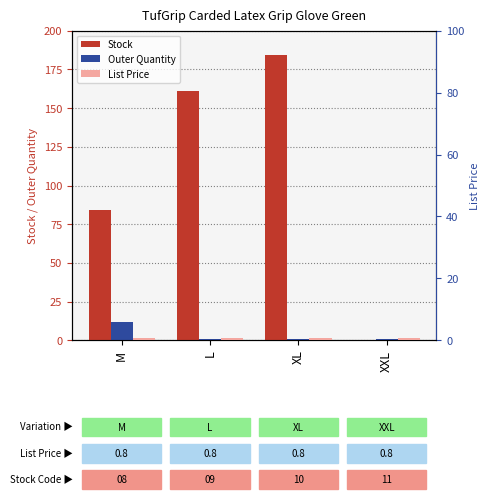

How many data points in Outer Quantity are above 1?

1